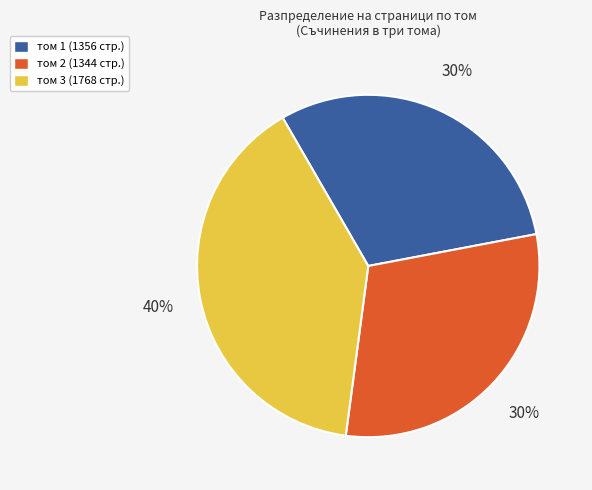

How many slices are in this pie chart?

3